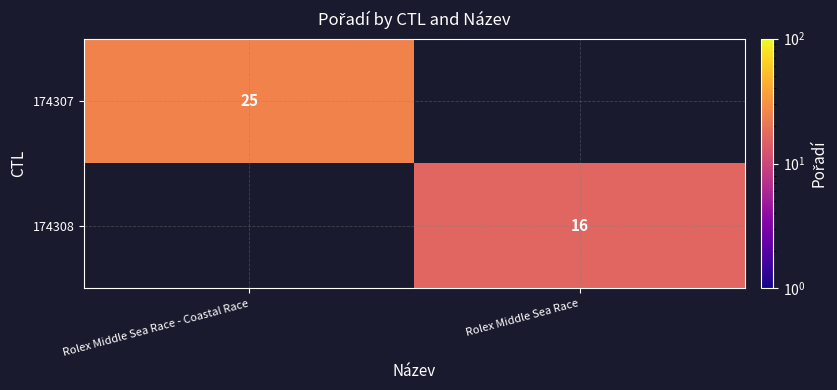

How many series are shown in this chart?

2